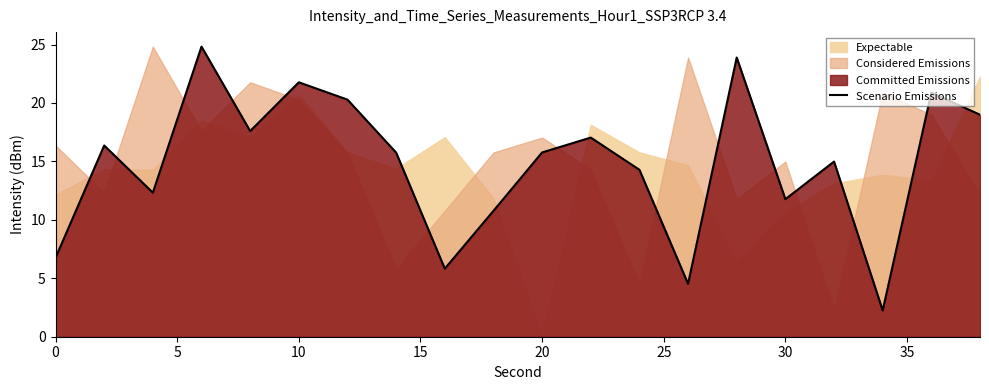

The Scenario Emissions series shows 6.7 at 0. True or false?

True